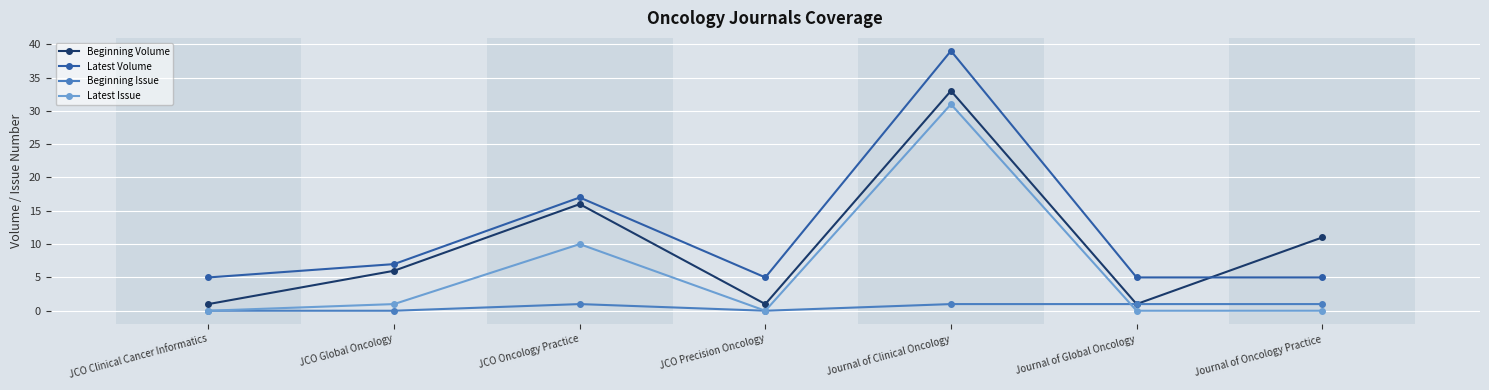

Reading left to right, extract all data points from this chart.

Beginning Volume: 1	6	16	1	33	1	11
Latest Volume: 5	7	17	5	39	5	5
Beginning Issue: 0	0	1	0	1	1	1
Latest Issue: 0	1	10	0	31	0	0